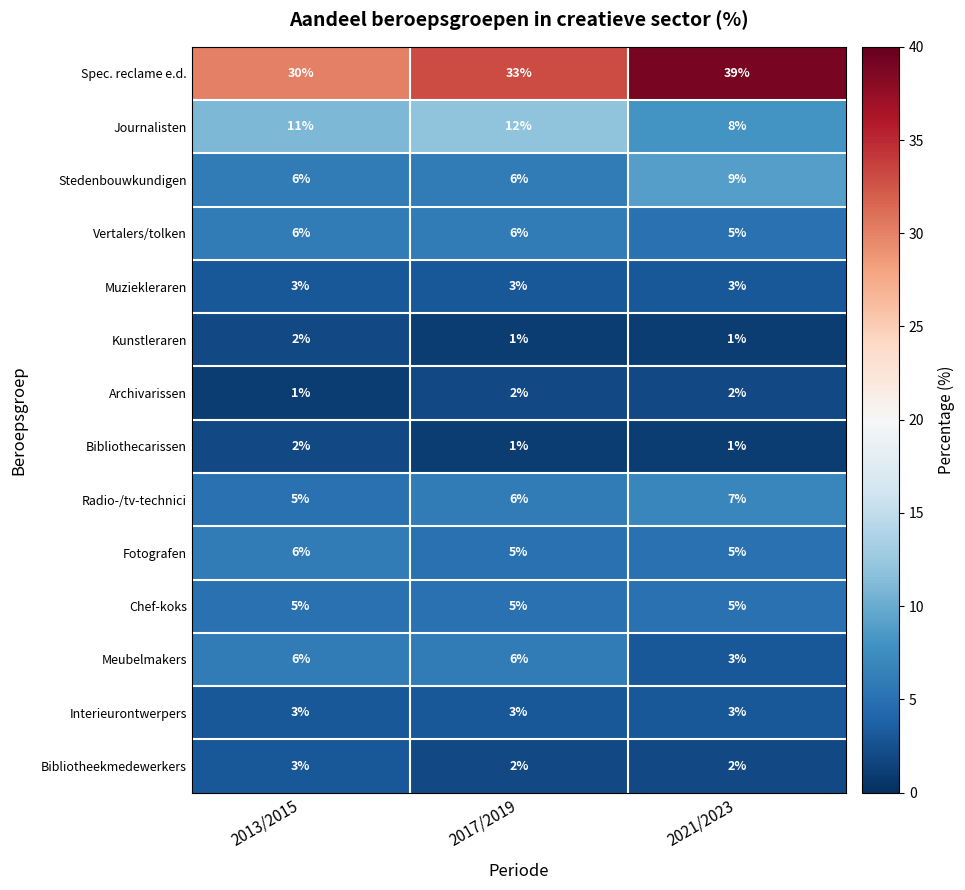

What is the sum of all Kunstleraren values?

4